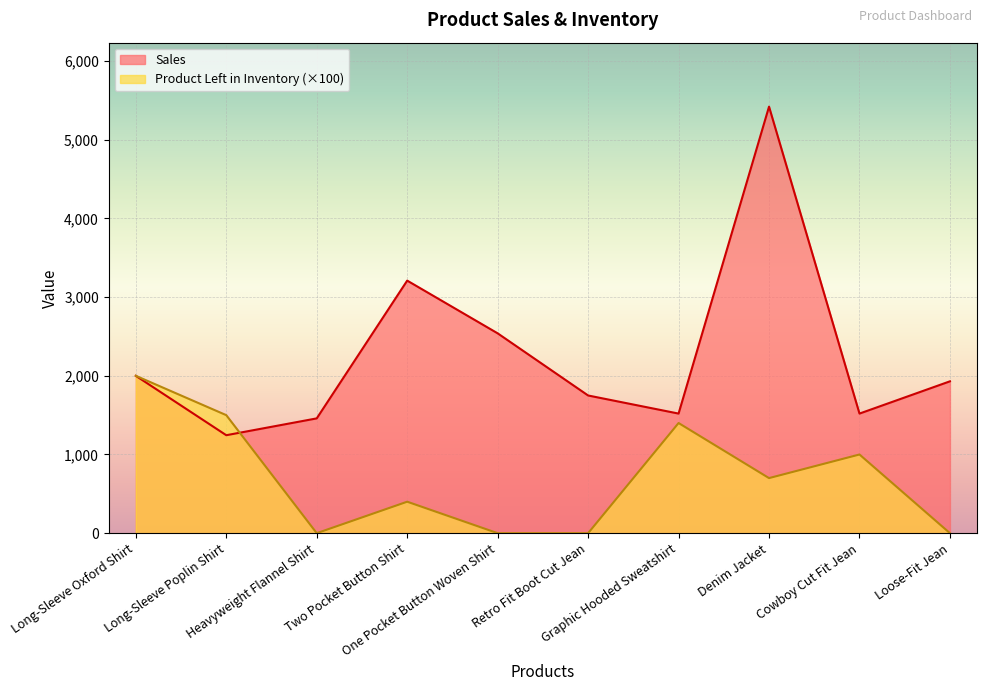

At Loose-Fit Jean, list the series in order from smallest to largest.

Product Left in Inventory (×100), Sales